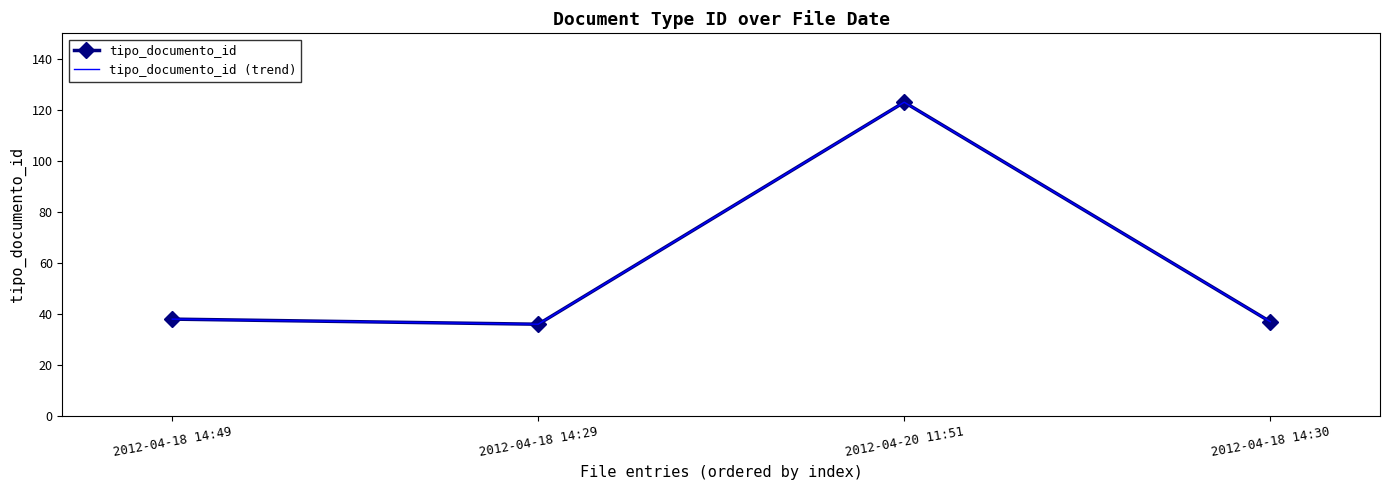

What is the difference between the maximum and second lowest values in the tipo_documento_id series?

86